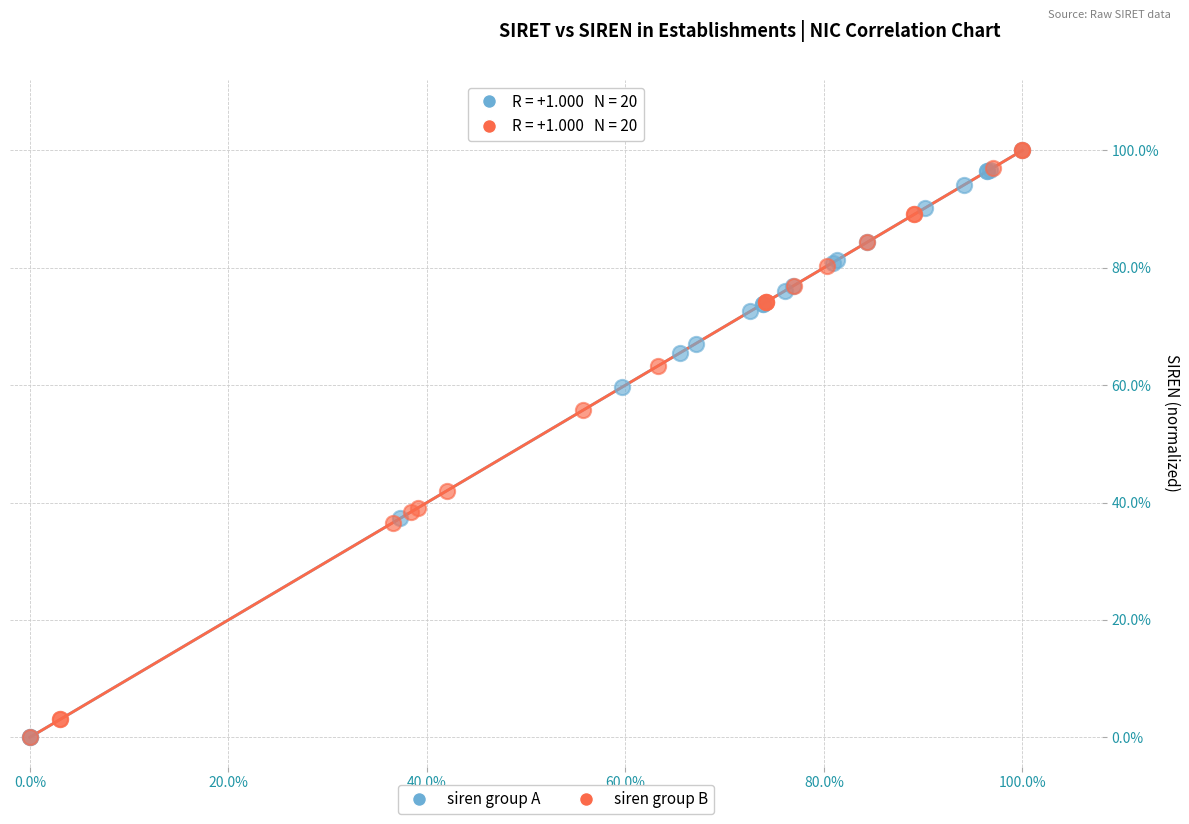

What are all the series names shown in the legend?

siren group A, siren group B